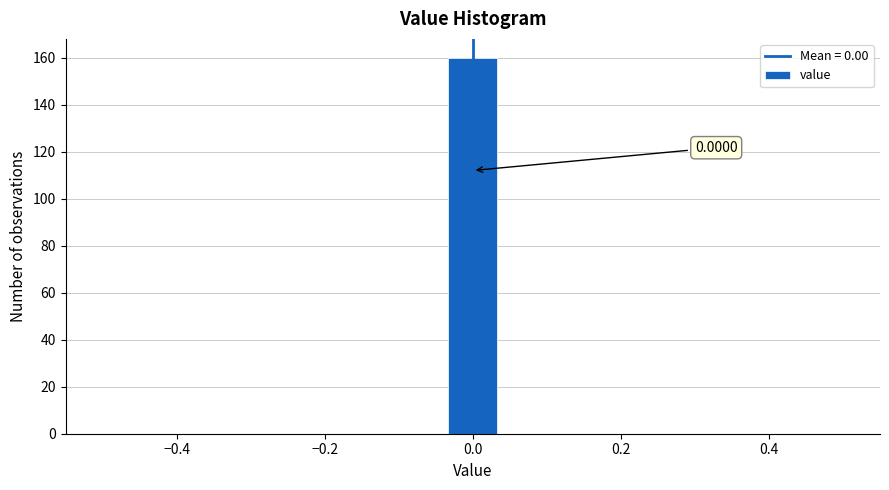

Read against the x-axis, roughly where is the centre of the tallest bar?

0.00